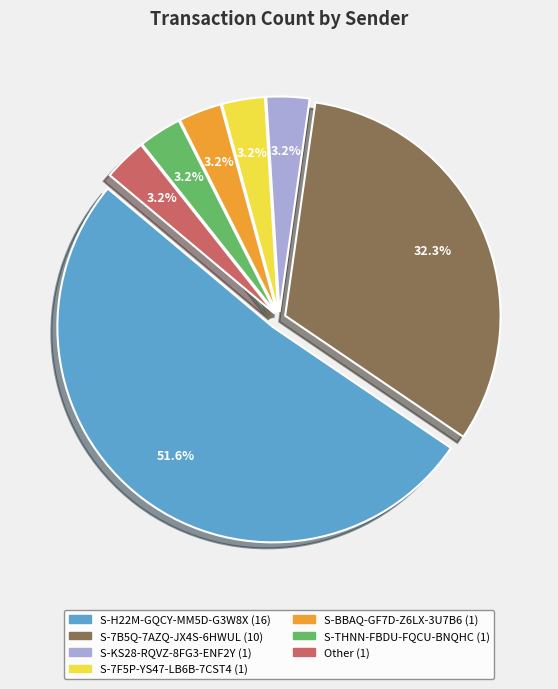

What percentage is the S-H22M-GQCY-MM5D-G3W8X slice, to the nearest percent?

52%